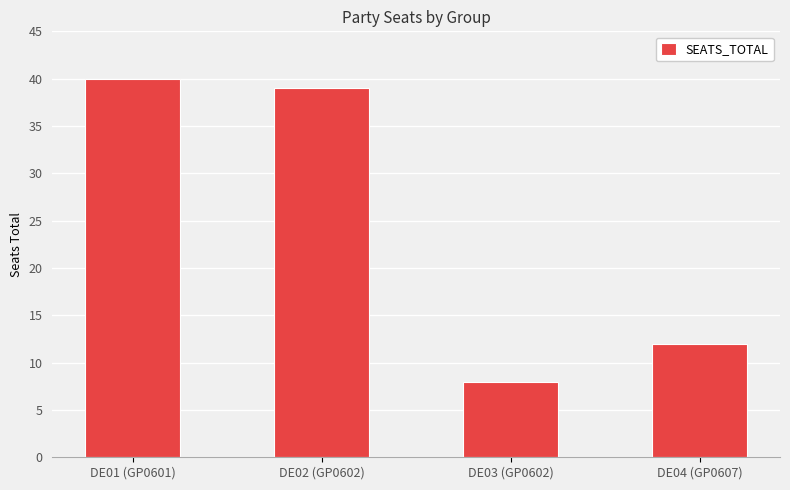

Which label corresponds to the smallest value in the chart?

DE03 (GP0602)